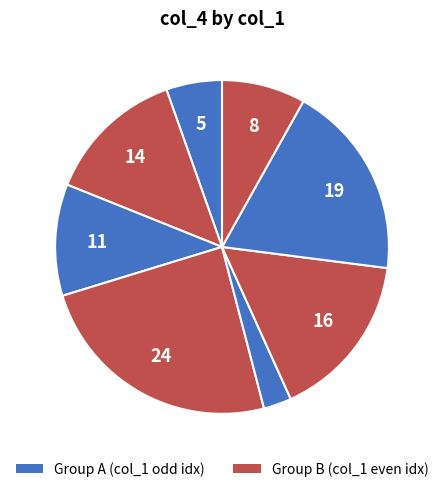

How many segments does this pie chart have?

8